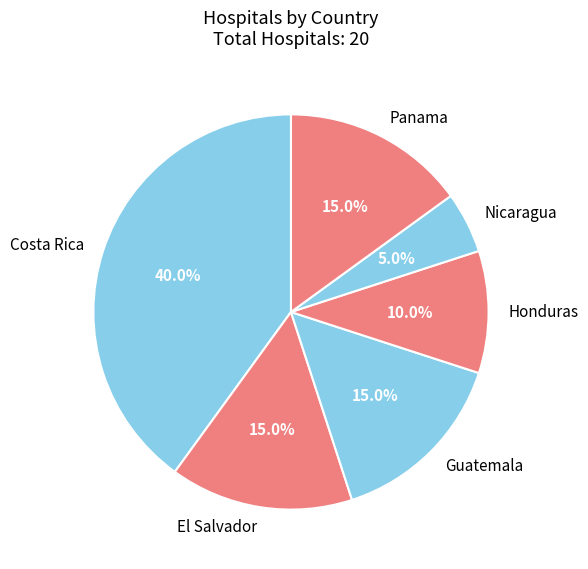

What is the ratio of the value at Costa Rica to the value at Panama?

2.7